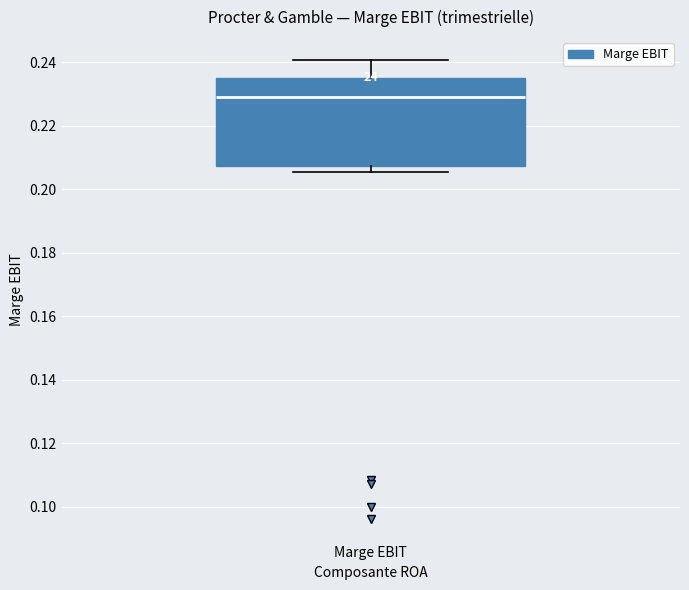

Transcribe this box plot: give where the median line is, the range the box spans, and where the two whiskers end, as read against the y-axis. The values are not printed on the chart, so give them approximately, as read against the axis.

median 0.230, box 0.208 to 0.234, whiskers 0.206 to 0.240